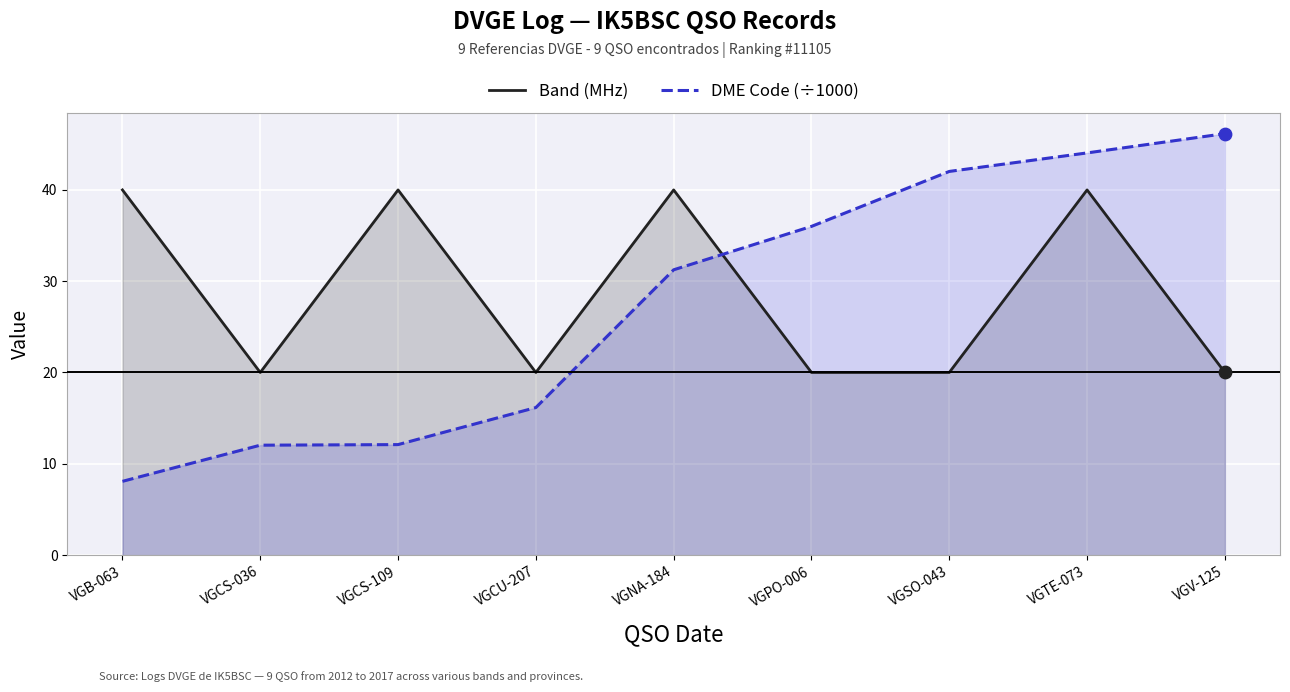

What is the total value across all series at VGCU-207?

36.2